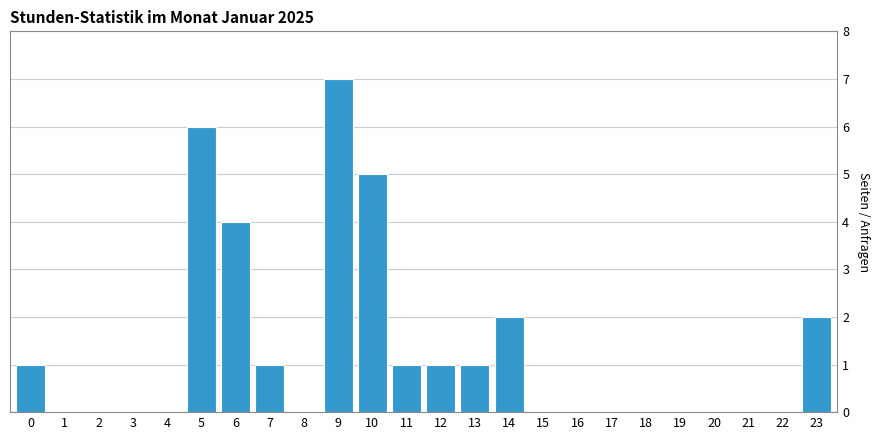

Reading left to right, what are all the values shown in this chart?

0=1	1=0	2=0	3=0	4=0	5=6	6=4	7=1	8=0	9=7	10=5	11=1	12=1	13=1	14=2	15=0	16=0	17=0	18=0	19=0	20=0	21=0	22=0	23=2